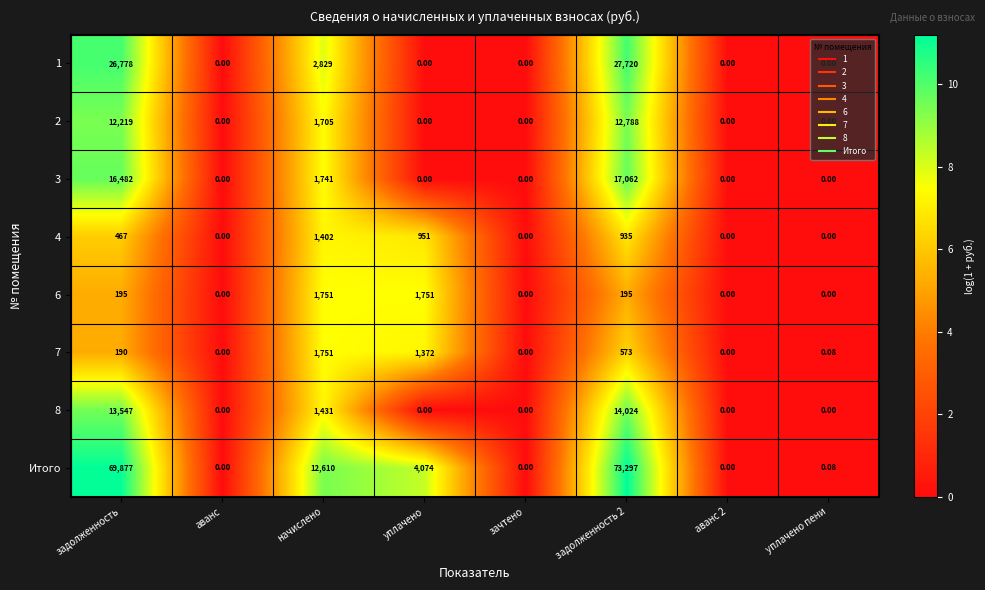

What is the spread (max minus min) of values at задолженность?

69687.0